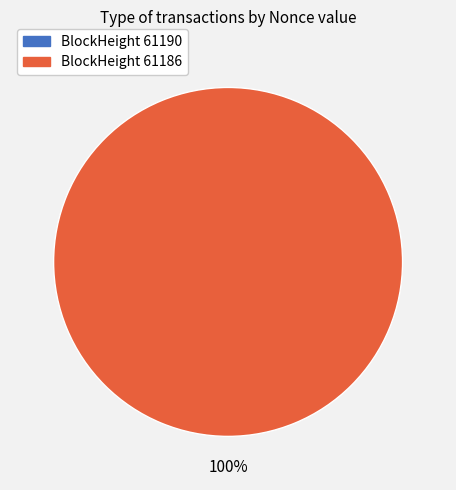

To the nearest percent, what portion does 61186 represent?

100%